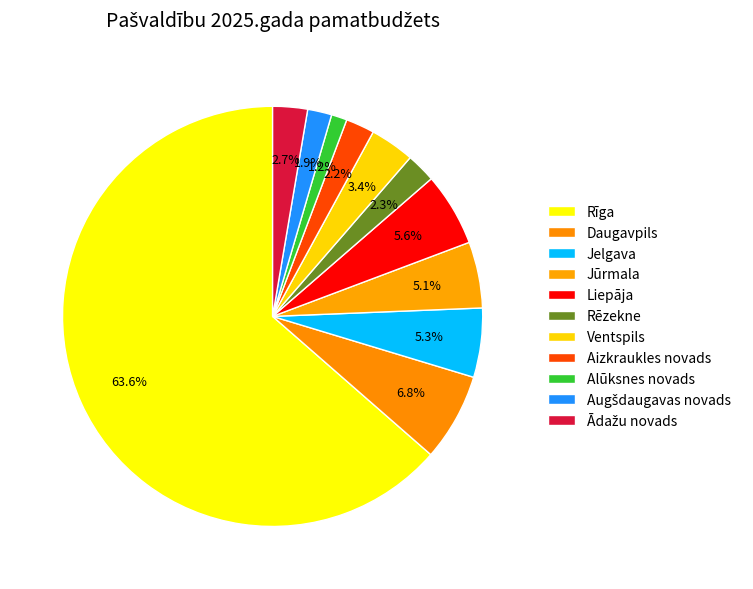

To the nearest percent, what is the difference between the Augšdaugavas novads and Rīga slice percentages?

62%